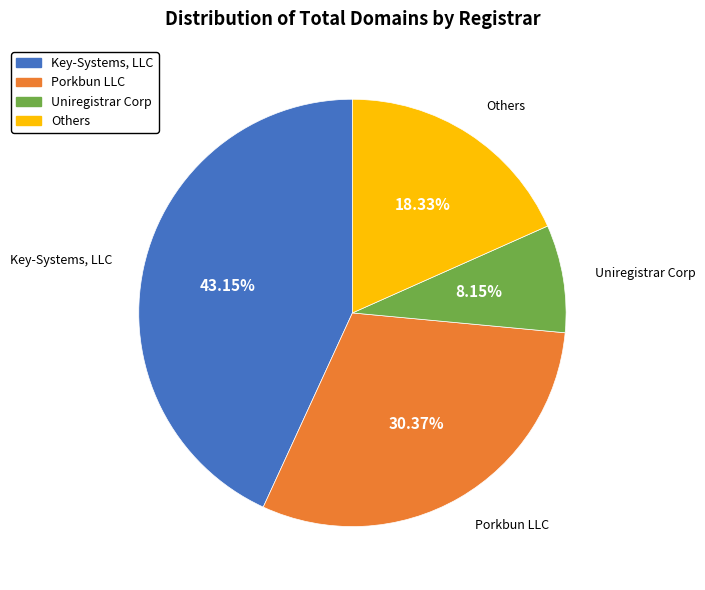

Count the number of slices in the pie.

4